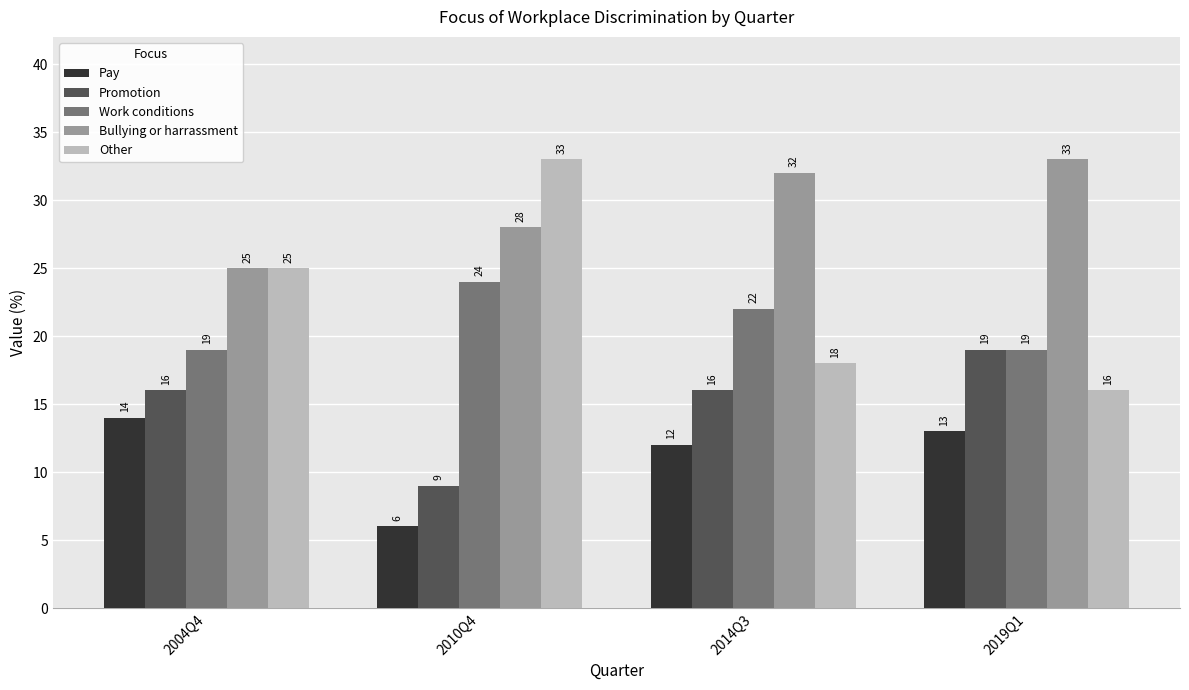

What is the difference between the highest and lowest values at 2019Q1?

20